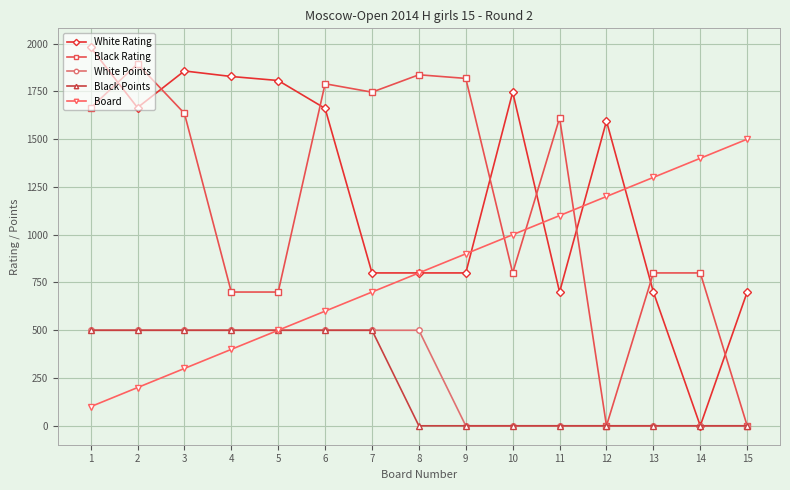

What is the value of the Board point at the 14th from the left?

1400